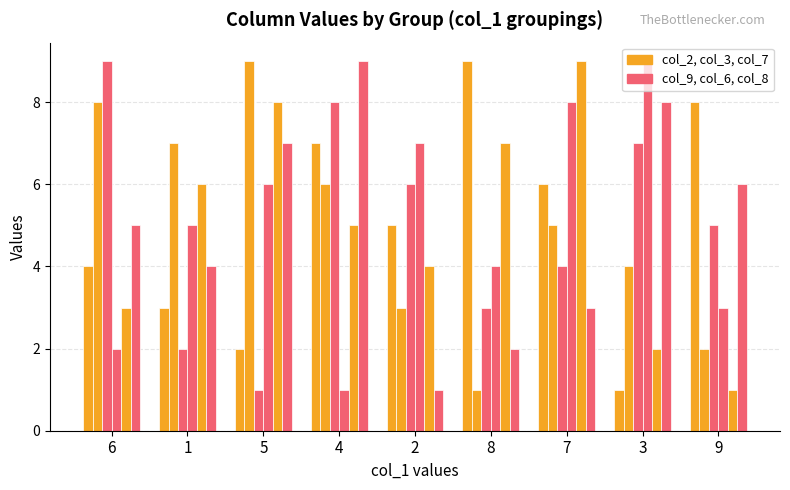

Are the bars horizontal?

No